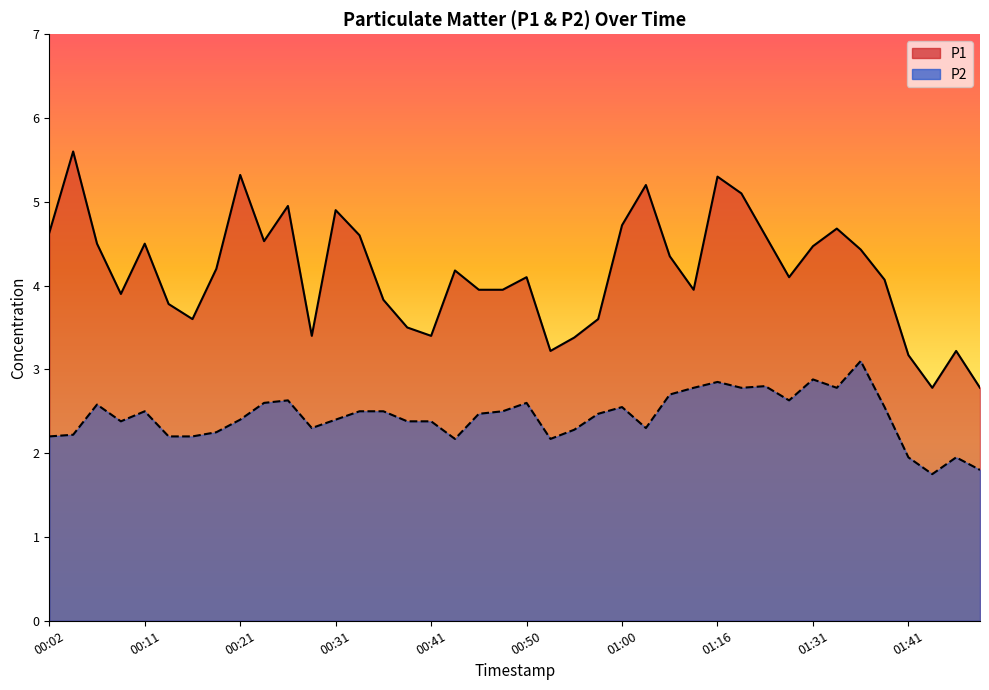

Which label corresponds to the smallest value in the chart?

01:43